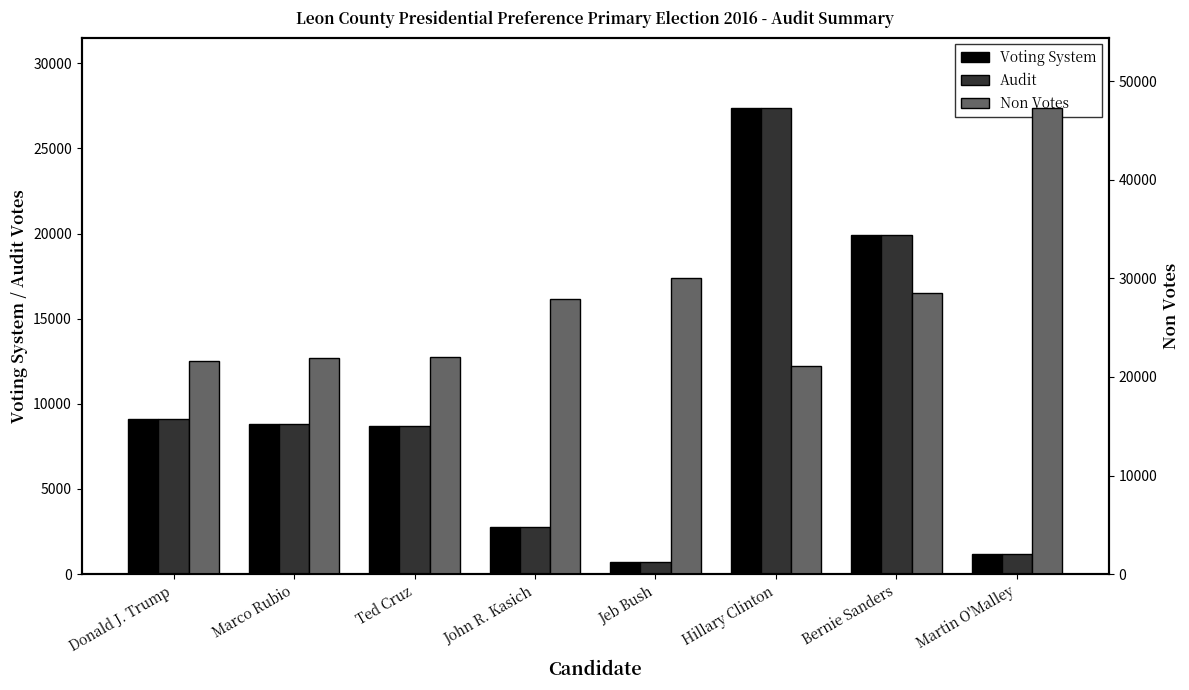

What position from the left is John R. Kasich?

4